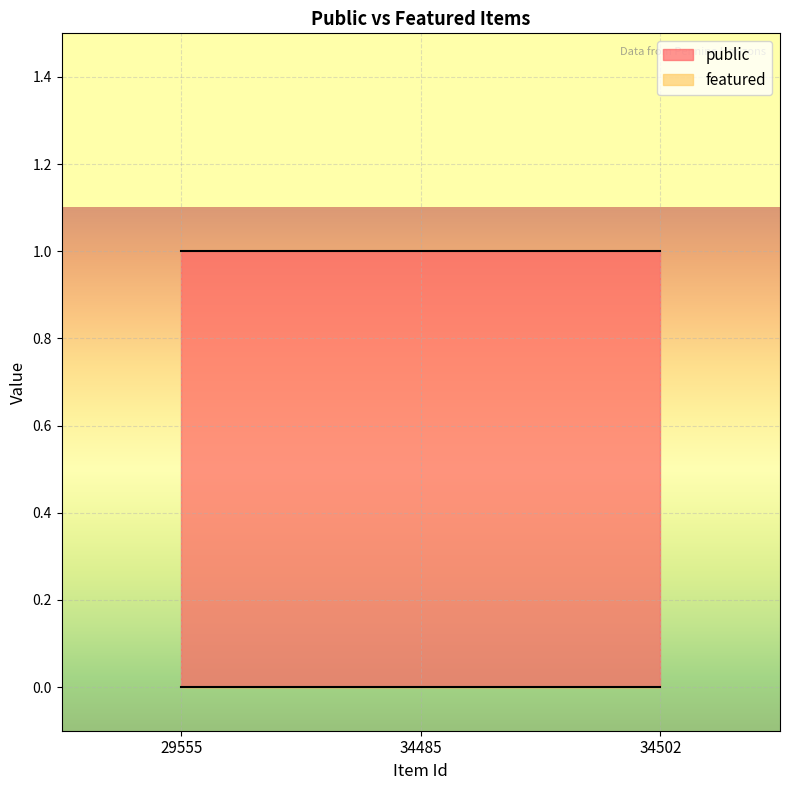

The value of public at 34485 is 1. True or false?

True